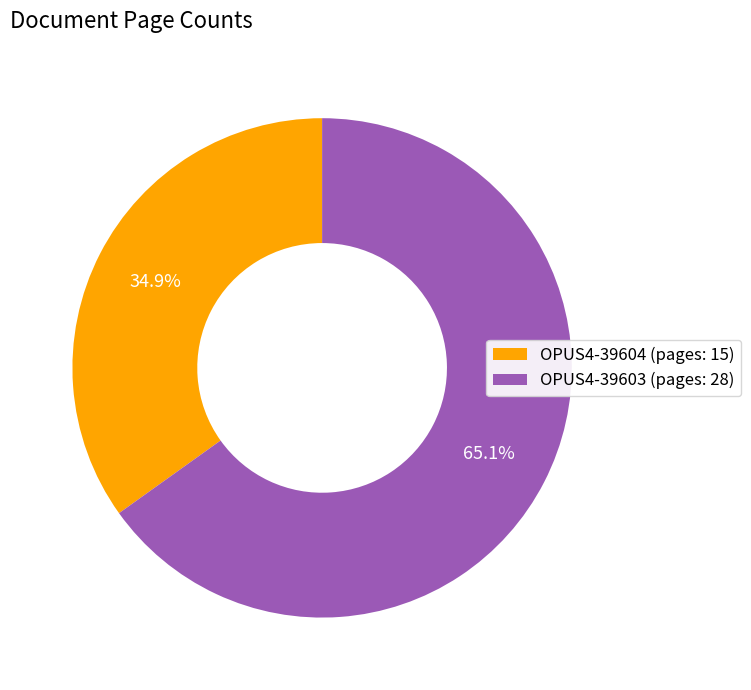

The OPUS4-39604 slice represents 35% of the pie. True or false?

True